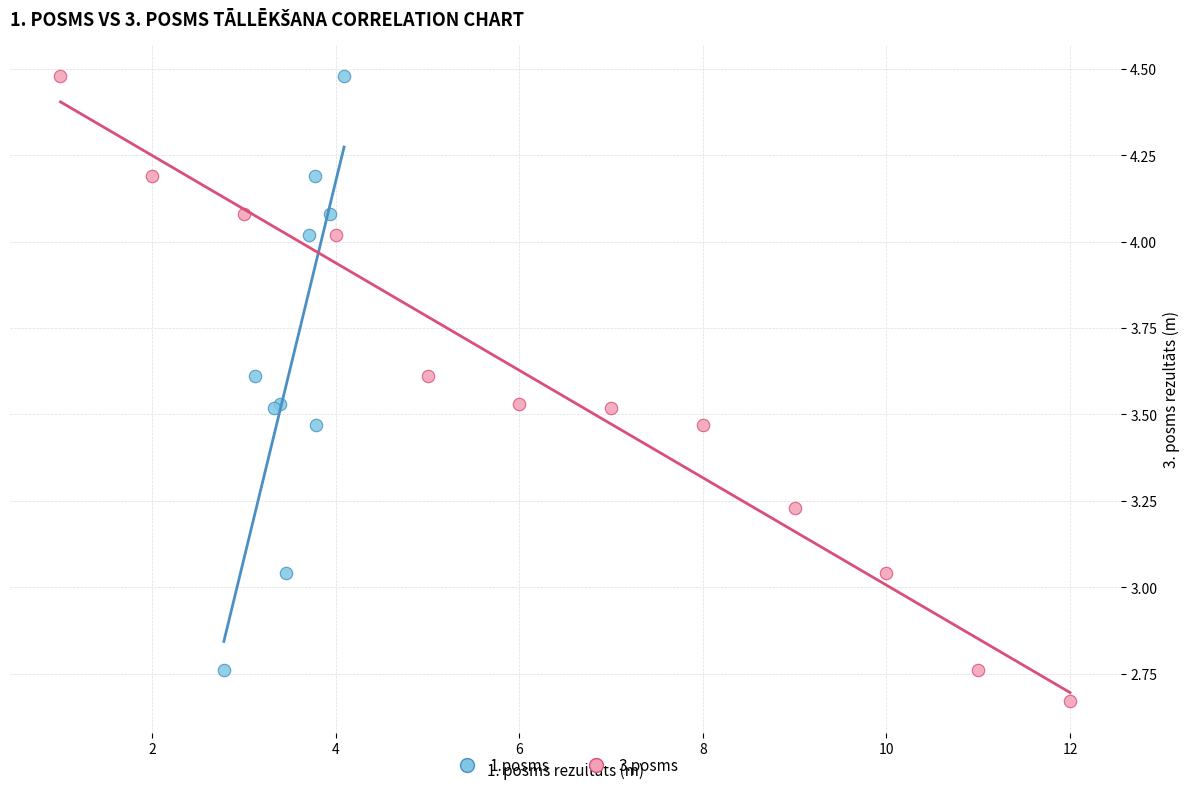

Which series reaches the minimum Y coordinate?

3.posms